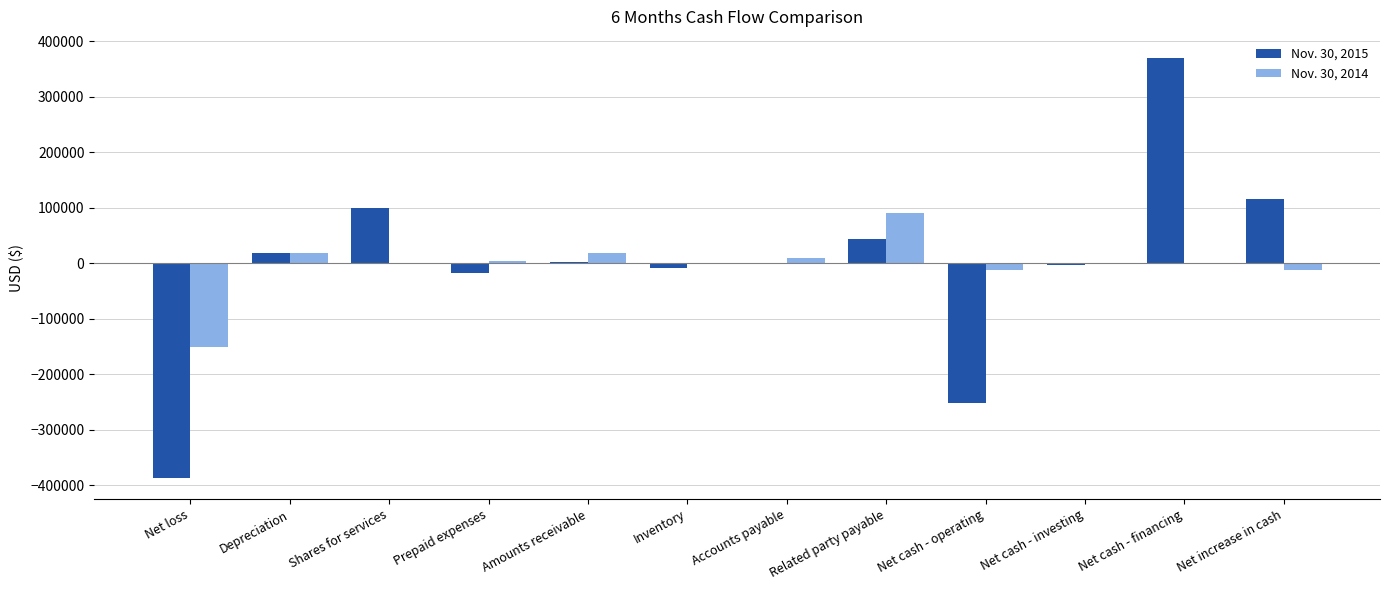

How many distinct data groups are displayed?

2